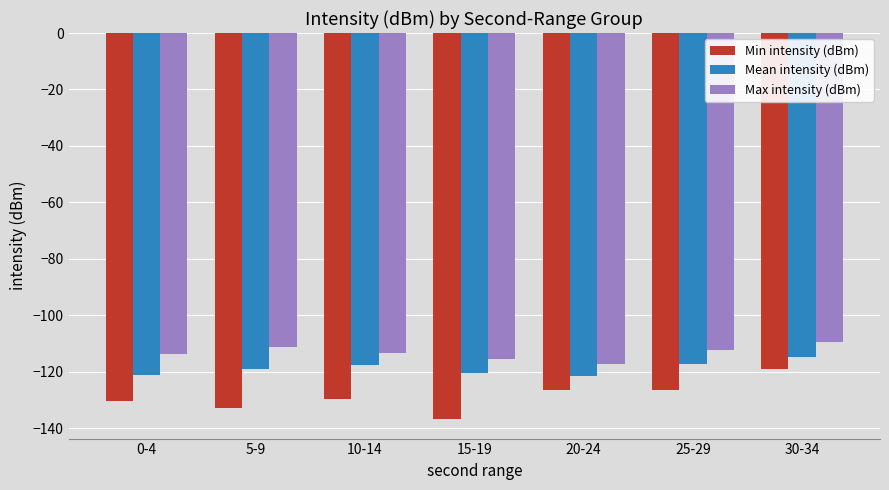

What is the sum of all Max intensity (dBm) values?

-792.5